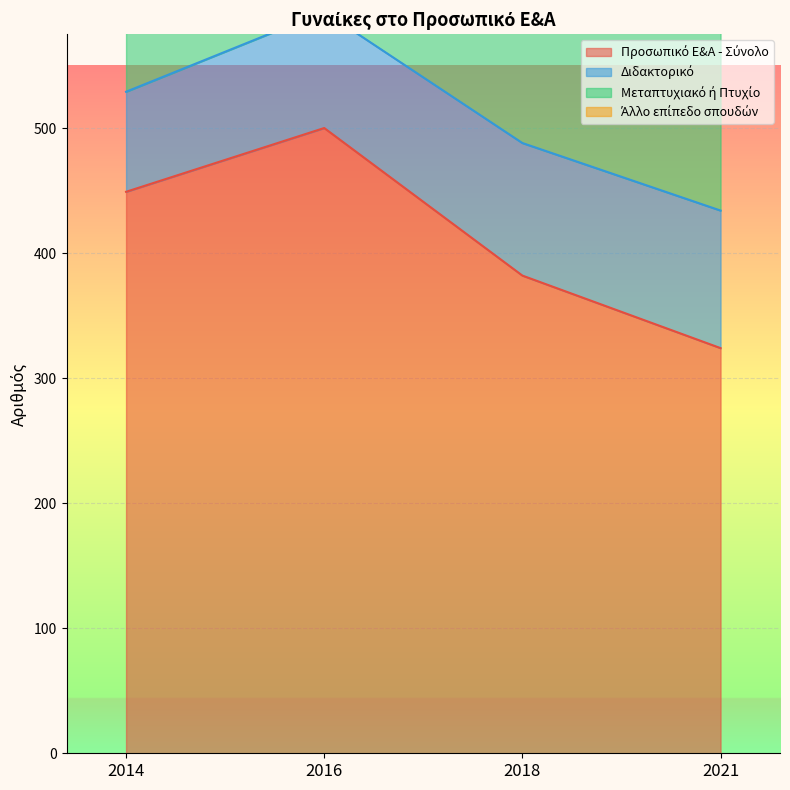

Which series changed the most between 2016 and 2021?

Μεταπτυχιακό ή Πτυχίο